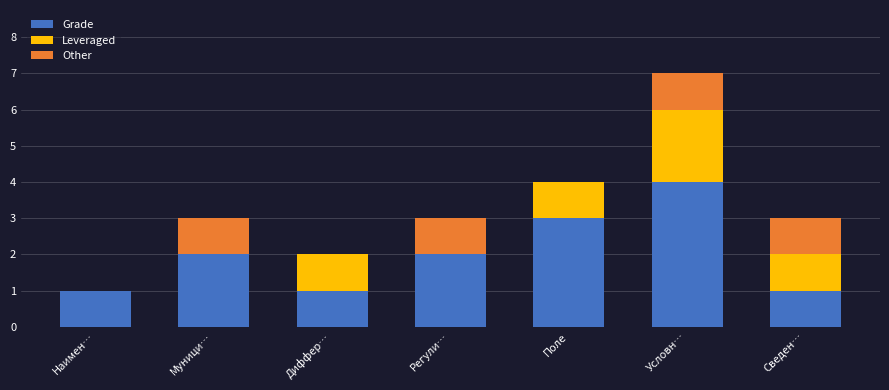

What is the total value across all series at Поле?

4